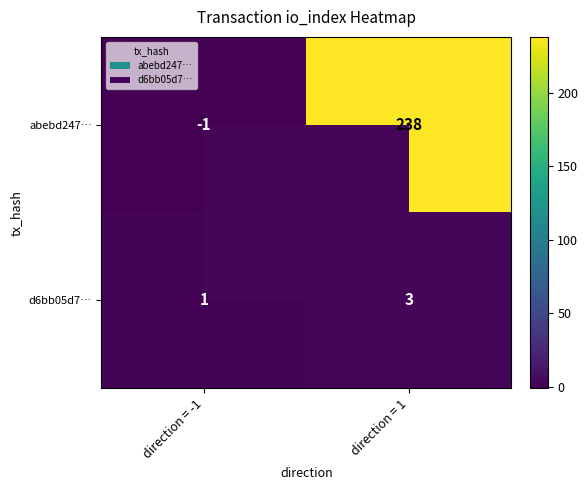

What is the difference between the maximum and minimum values in the abebd247… series?

239